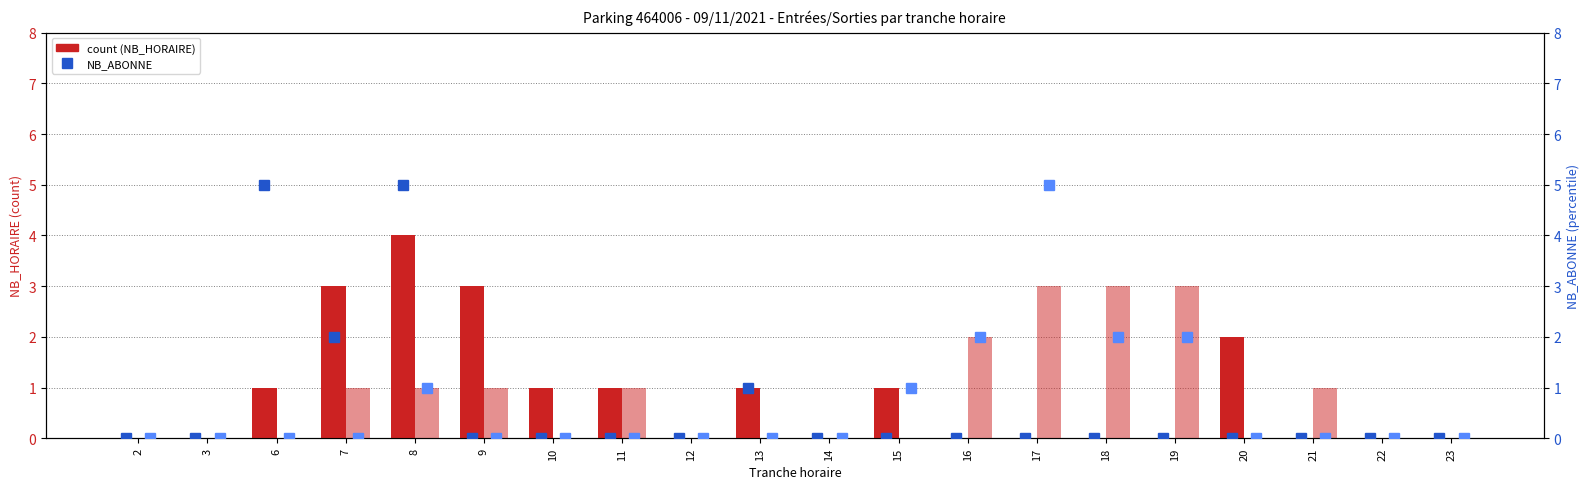

The value of ENTREES NB_HORAIRE at 8 is 7. True or false?

False